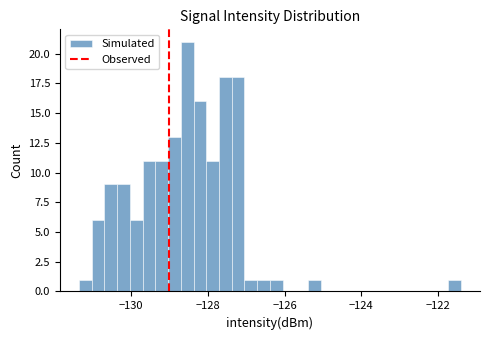

Read against the x-axis, roughly where is the centre of the tallest bar?

-128.6